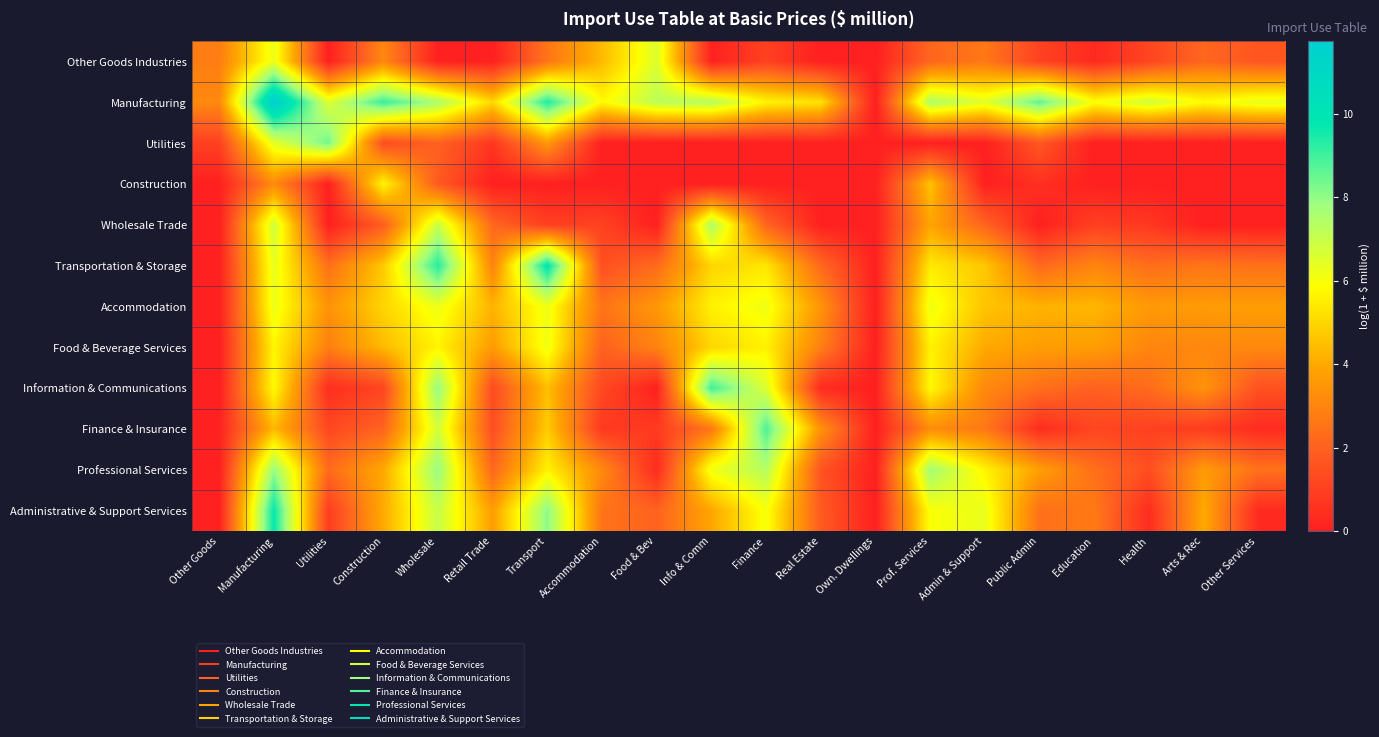

At how many categories does at least one series exceed 11?

1